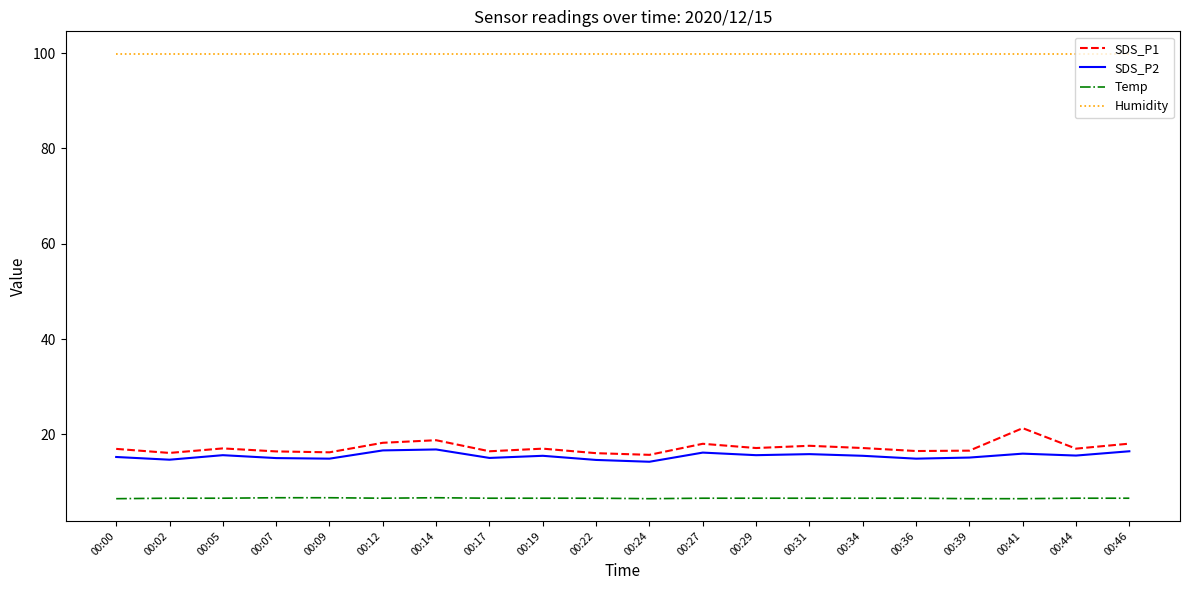

What is the minimum value shown in the chart?

6.5